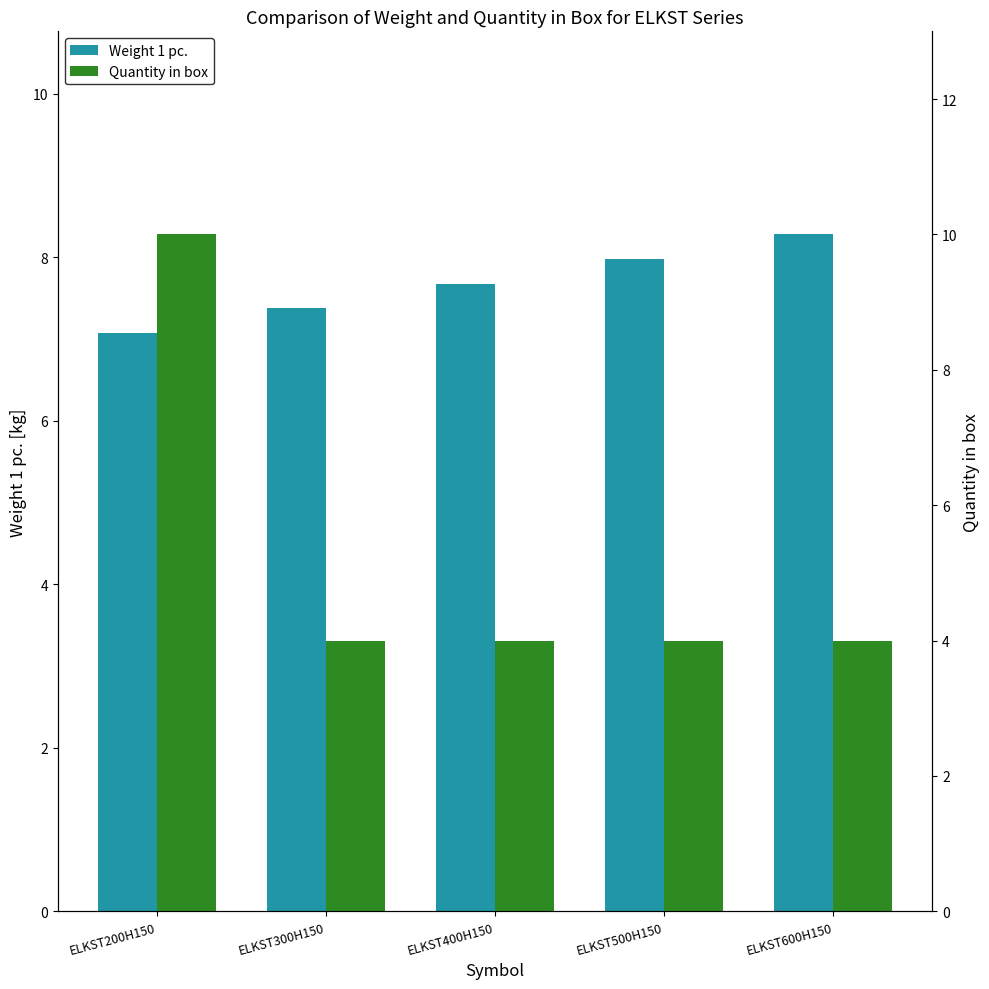

What is the lowest value of the Weight 1 pc. series?

7.1